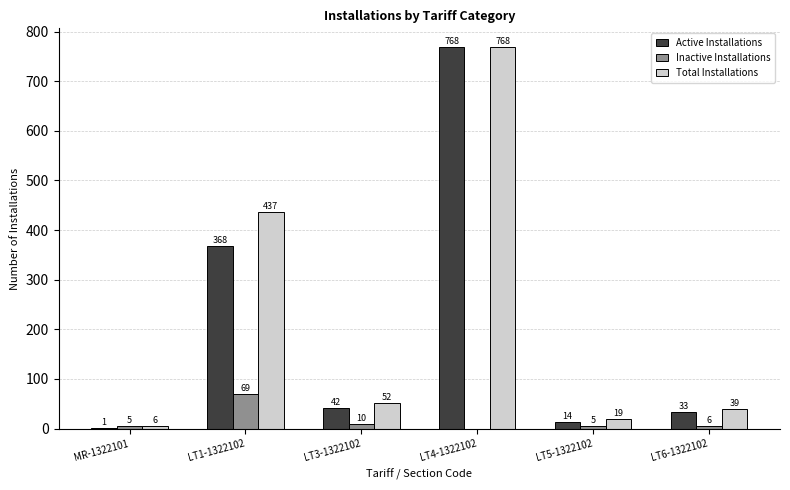

Count the number of data series in this chart.

3